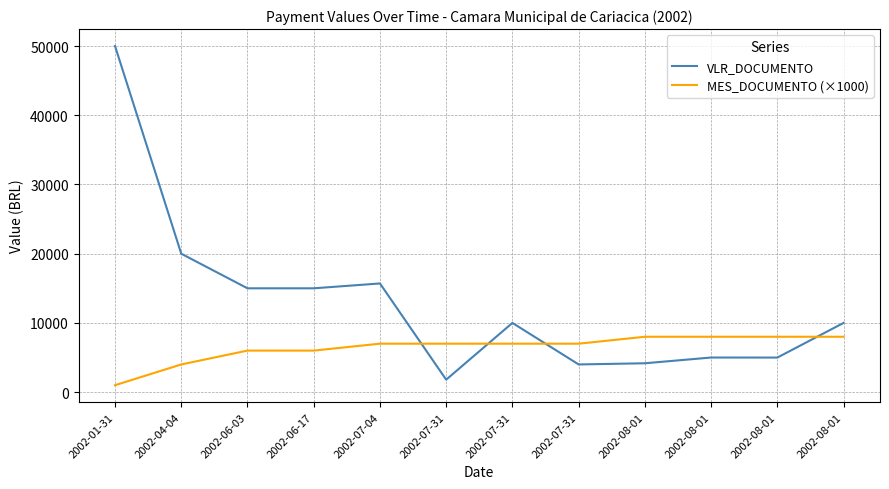

Which series ends up on top after the final intersection of VLR_DOCUMENTO and MES_DOCUMENTO (×1000)?

VLR_DOCUMENTO